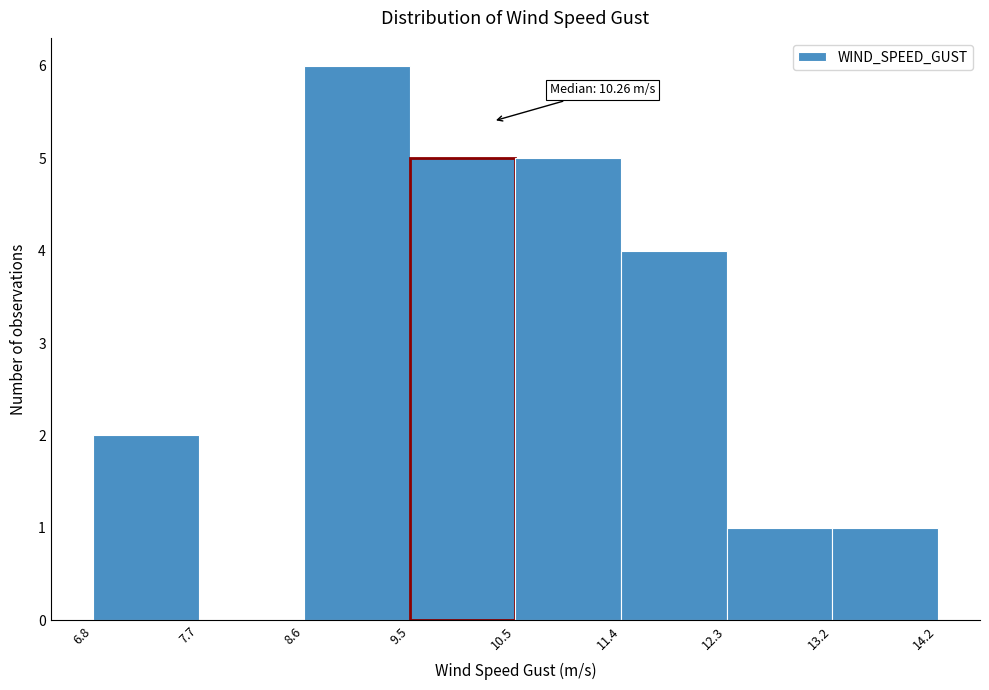

Over which range of the x-axis is the bar tallest?

8.6 to 9.5